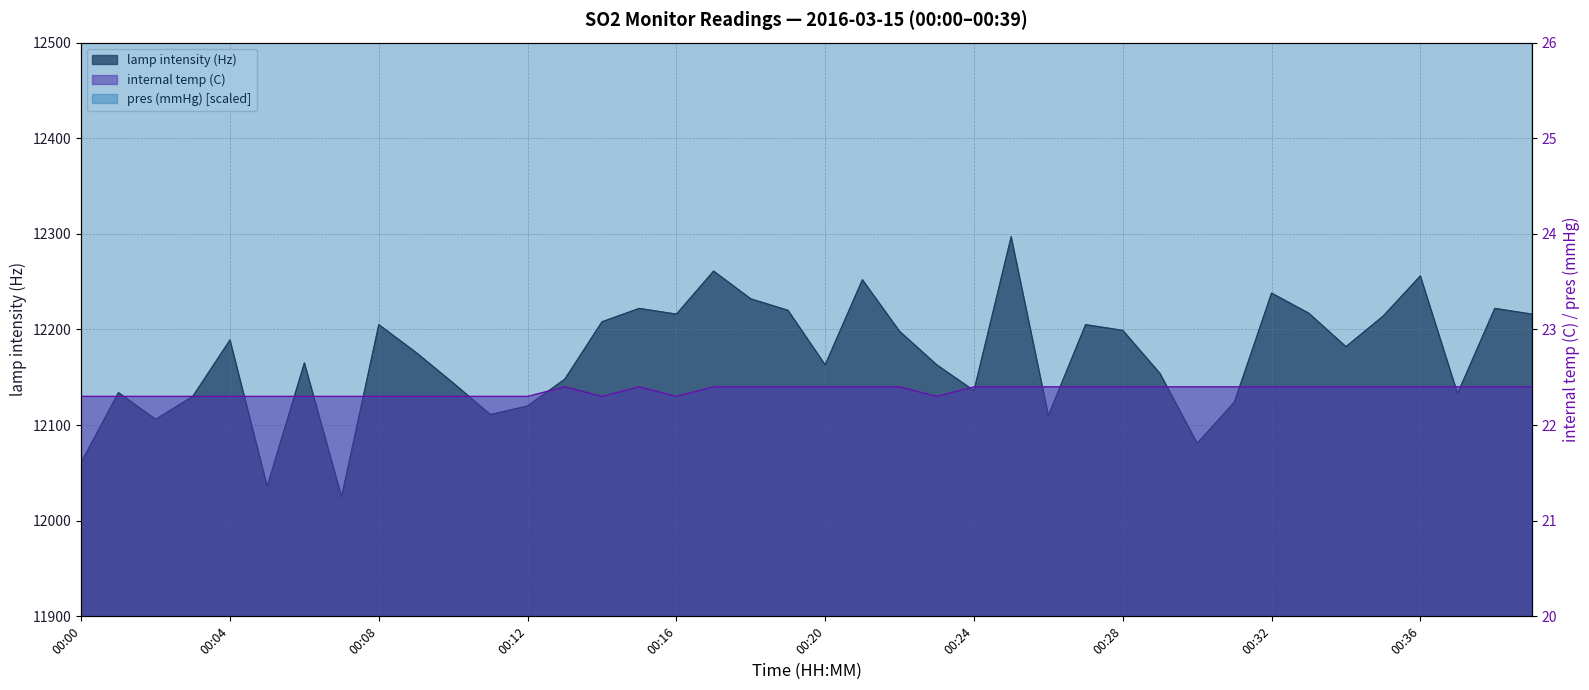

Does the chart have visible grid lines?

Yes